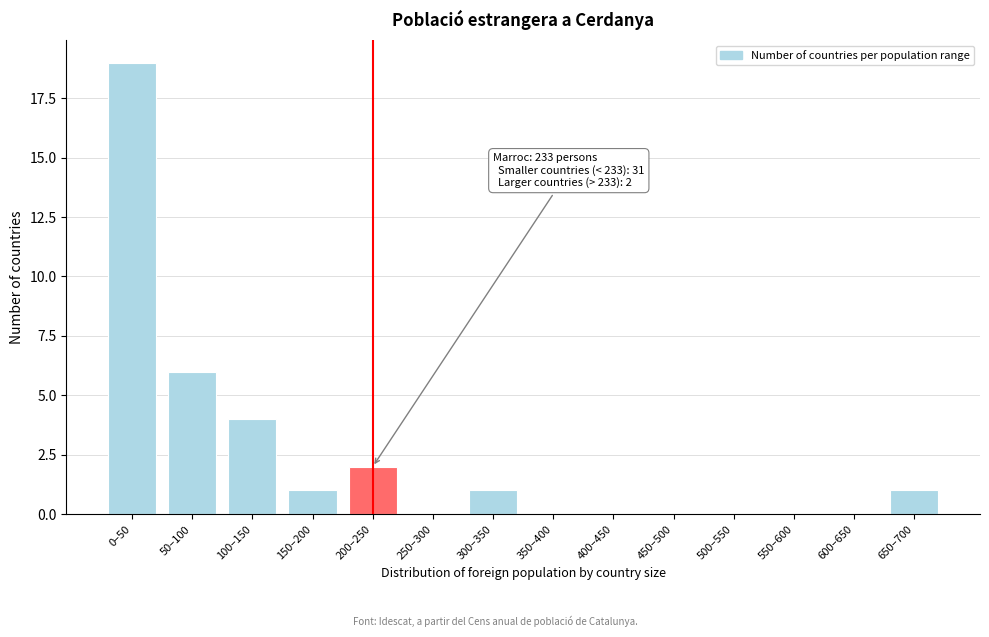

Reading left to right, extract all data points from this chart.

0–50=19	50–100=6	100–150=4	150–200=1	200–250=2	250–300=0	300–350=1	350–400=0	400–450=0	450–500=0	500–550=0	550–600=0	600–650=0	650–700=1